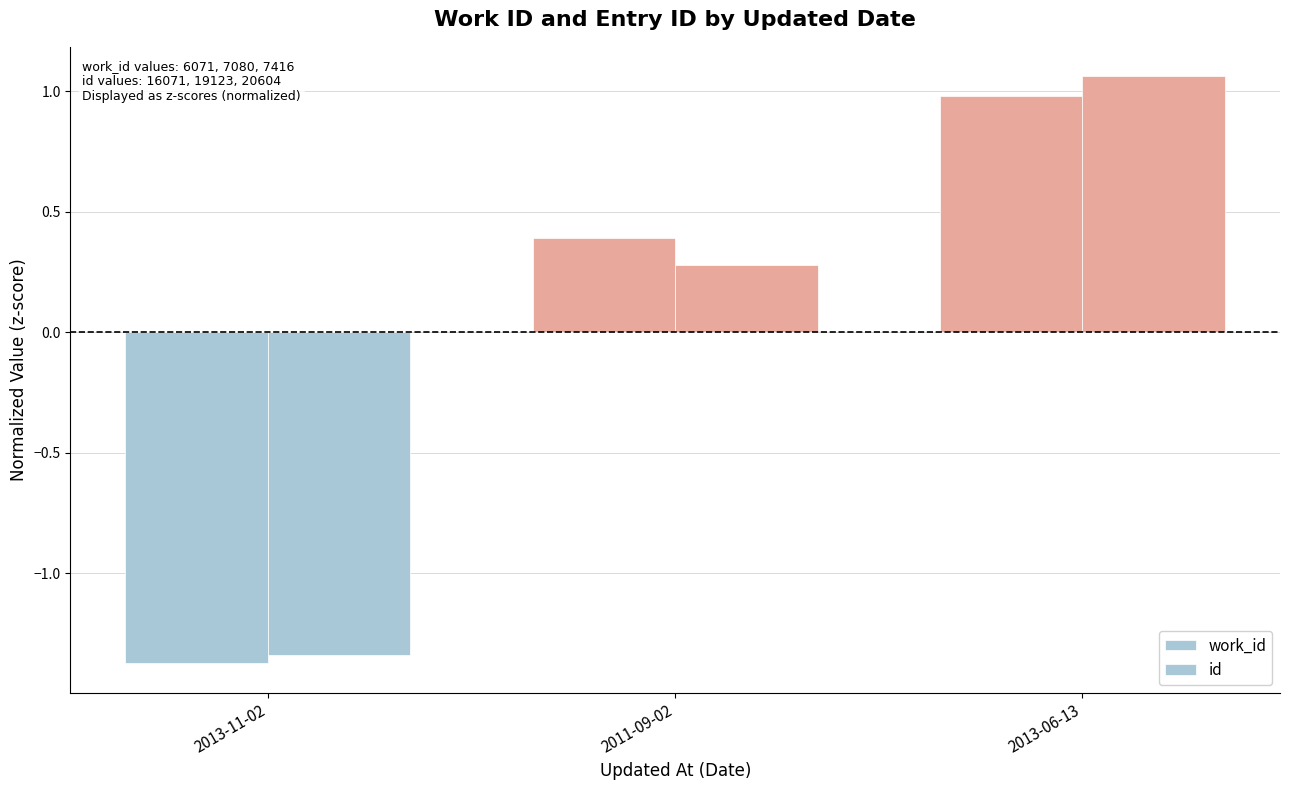

How many values in work_id are below zero?

1